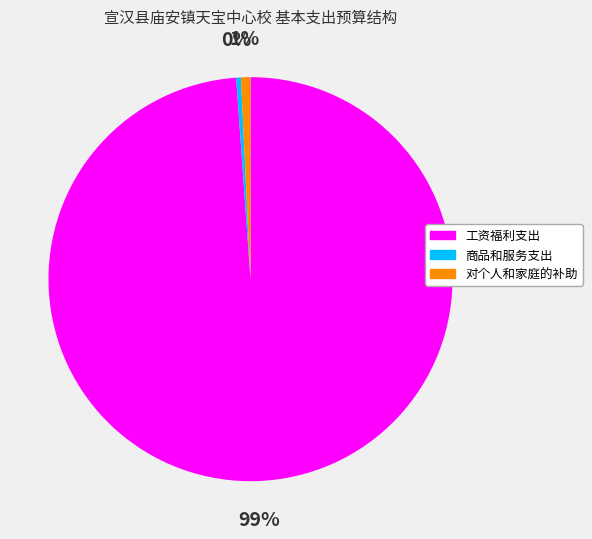

How many slices are in this pie chart?

3